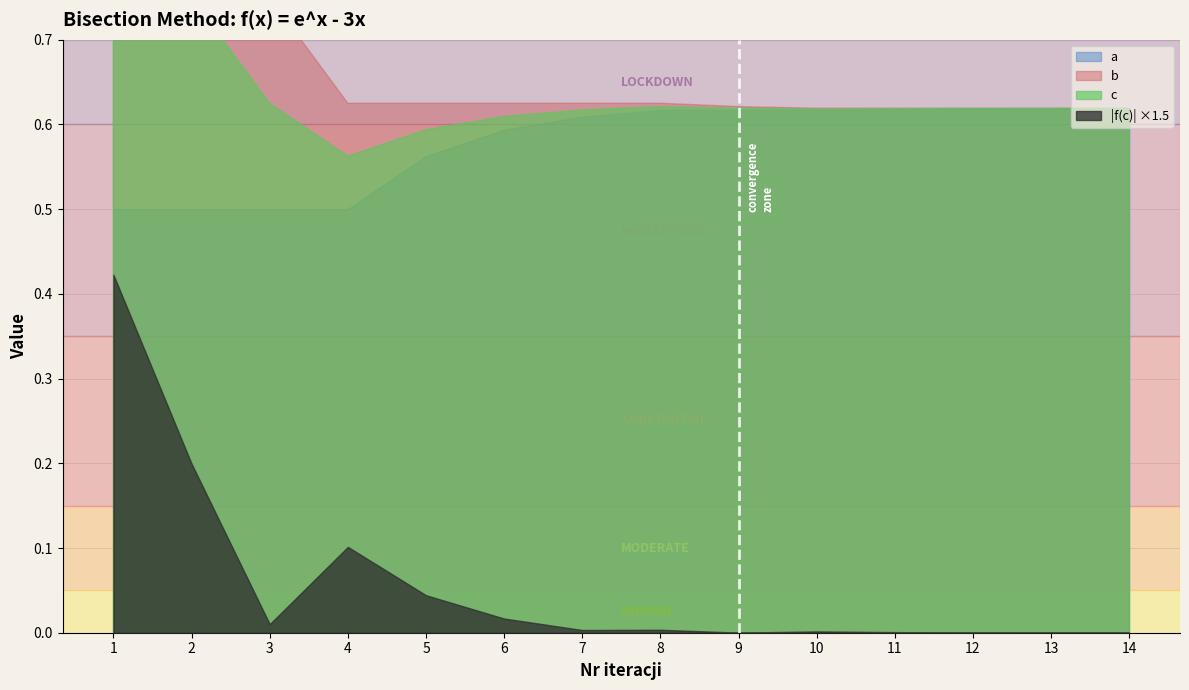

What are all the series names shown in the legend?

a, b, c, |f(c)|